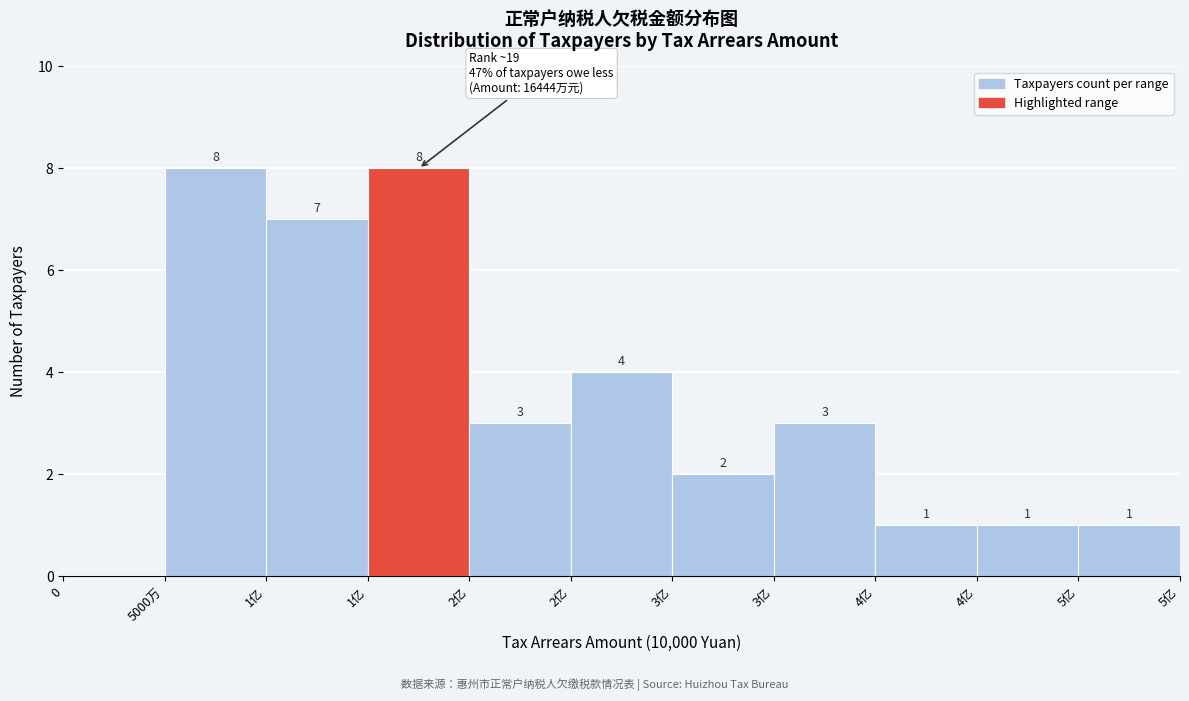

How many distinct data groups are displayed?

1